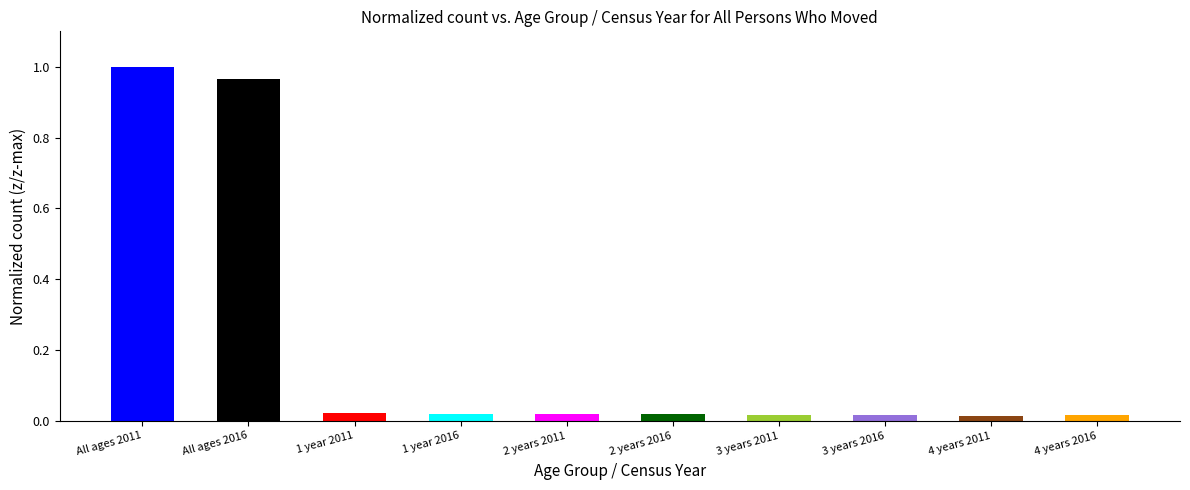

How many categories are shown in the chart?

10